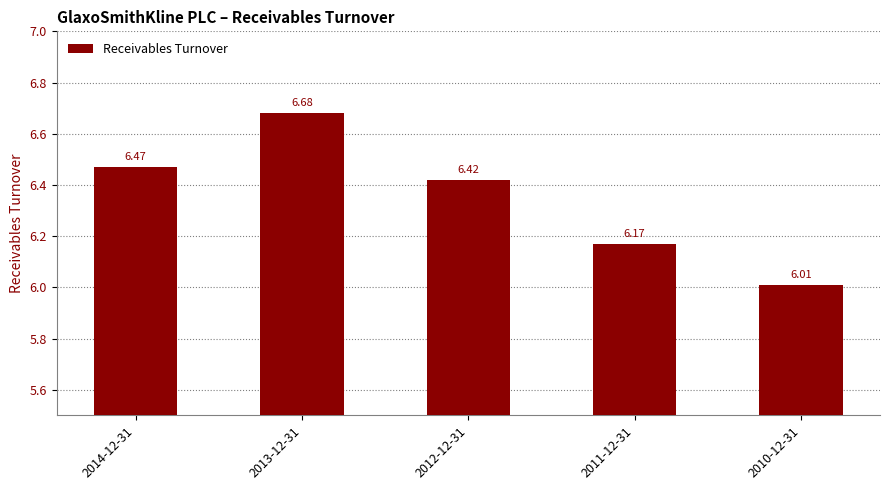

Reading left to right, what are all the values shown in this chart?

2014-12-31=6.5	2013-12-31=6.7	2012-12-31=6.4	2011-12-31=6.2	2010-12-31=6.0